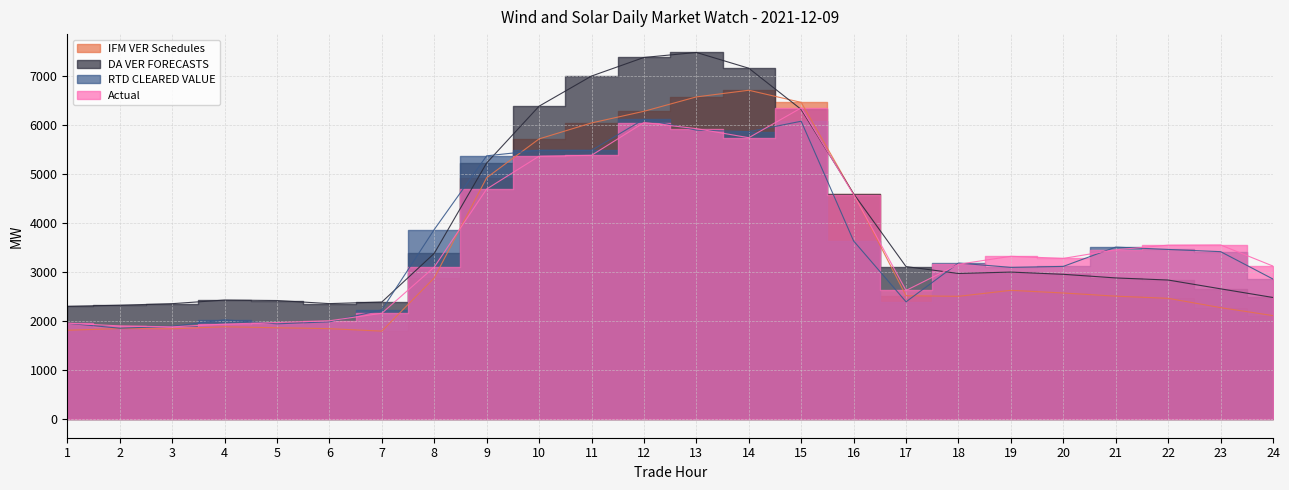

Where do DA VER FORECASTS and RTD CLEARED VALUE first cross each other?

7 and 8